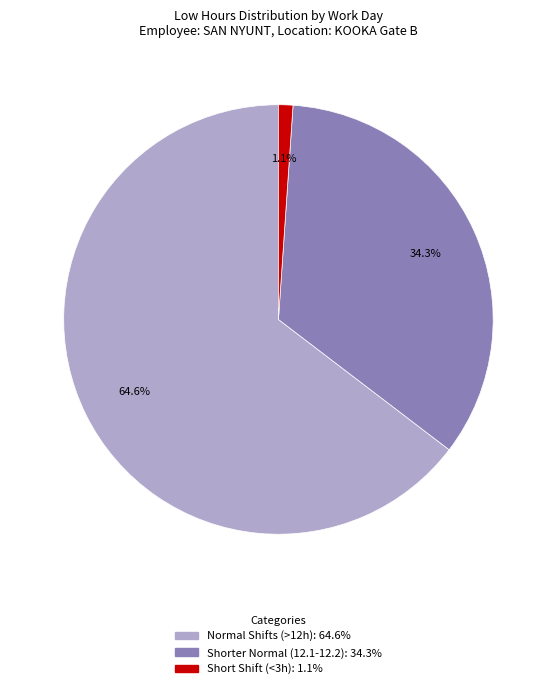

Does any single category account for the majority?

Yes